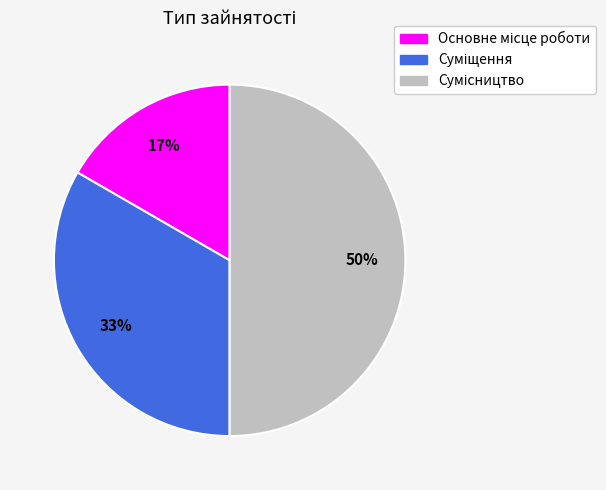

To the nearest percent, what is the difference between the largest and smallest slice percentages?

33%